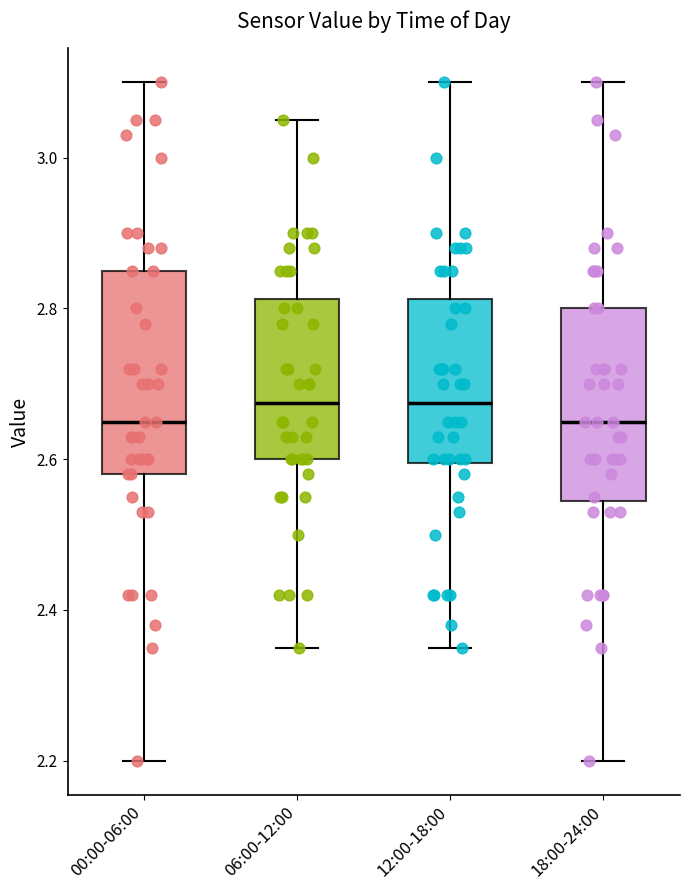

Reading left to right, read every box against the y-axis: the position of its median line, the range the box covers, and the ends of its whiskers. The values are not printed on the chart, so give them approximately, as read against the axis.

00:00-06:00: median 2.66, box 2.58 to 2.86, whiskers 2.20 to 3.10
06:00-12:00: median 2.68, box 2.60 to 2.82, whiskers 2.36 to 3.06
12:00-18:00: median 2.68, box 2.60 to 2.82, whiskers 2.36 to 3.10
18:00-24:00: median 2.66, box 2.54 to 2.80, whiskers 2.20 to 3.10